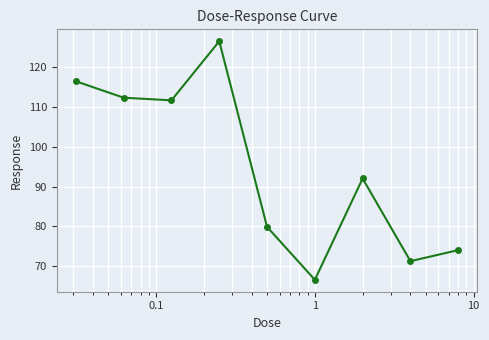

What is the value of the 7th point from the left?

92.1